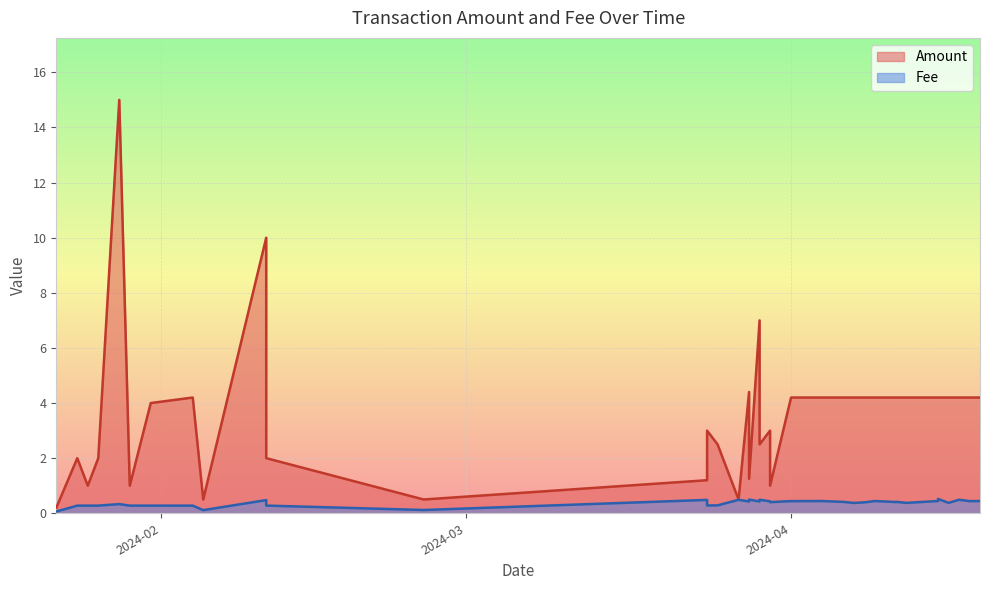

Which label corresponds to the largest value in the chart?

2024-01-28